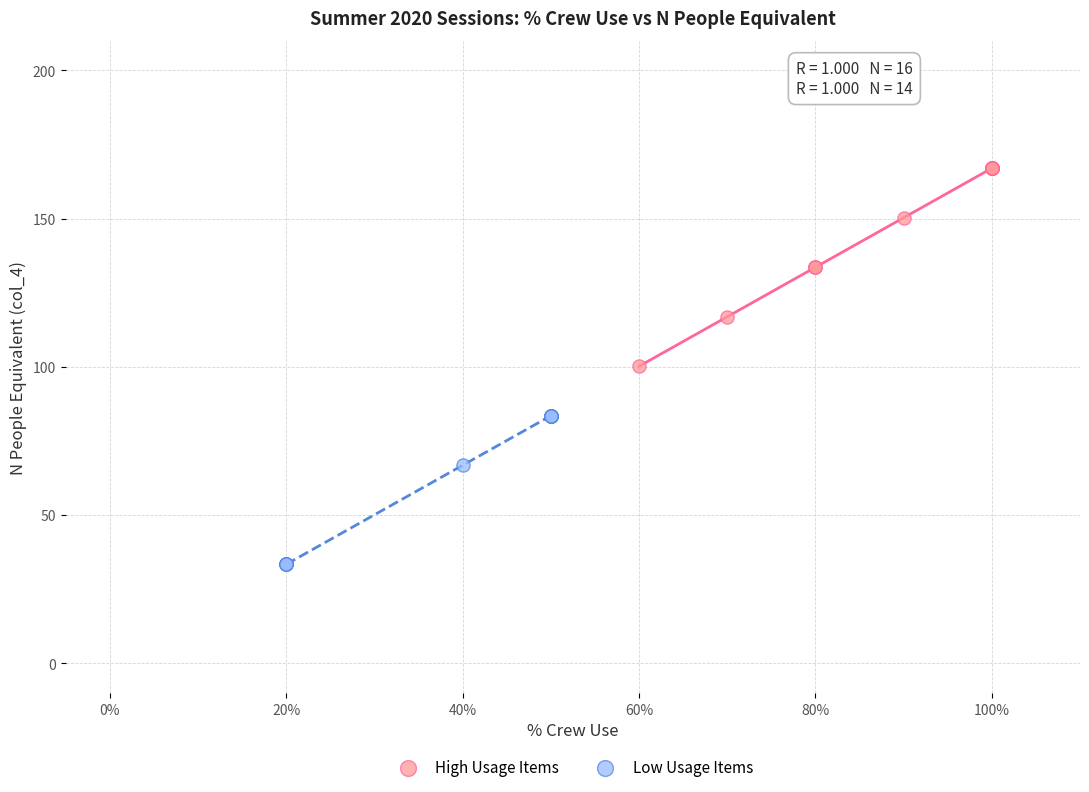

Which series contains the highest Y value?

High Usage Items